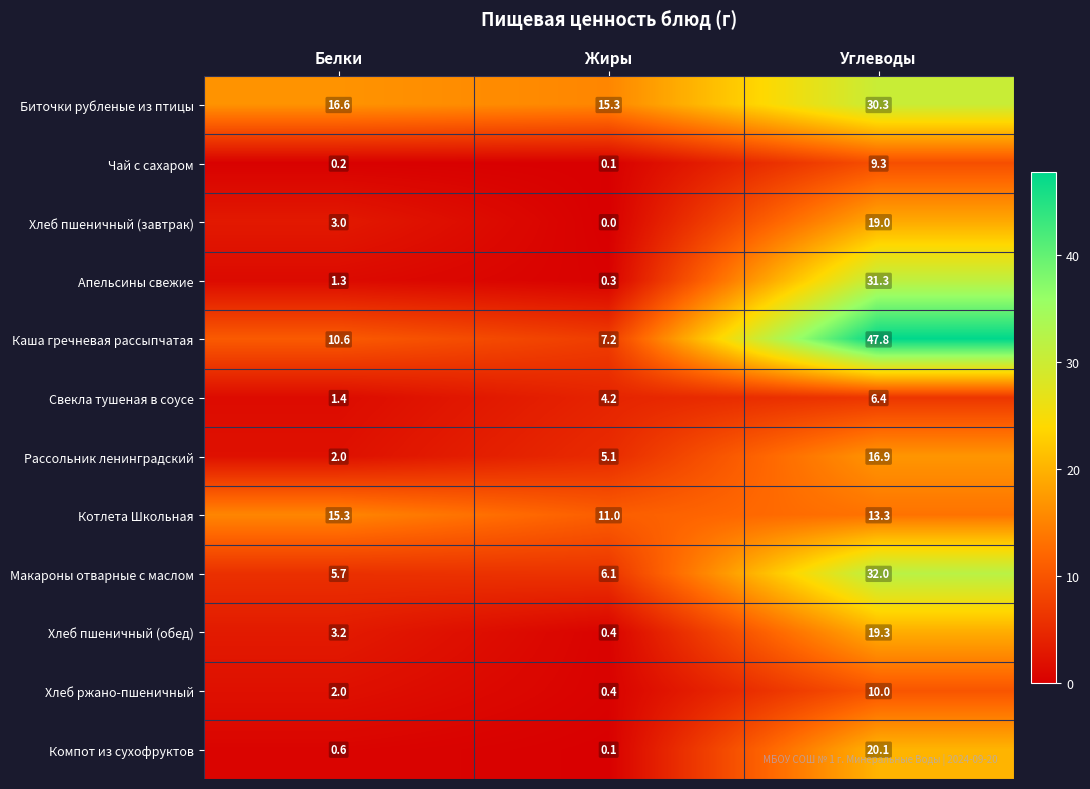

At which label does Макароны отварные с маслом first exceed 6?

Жиры